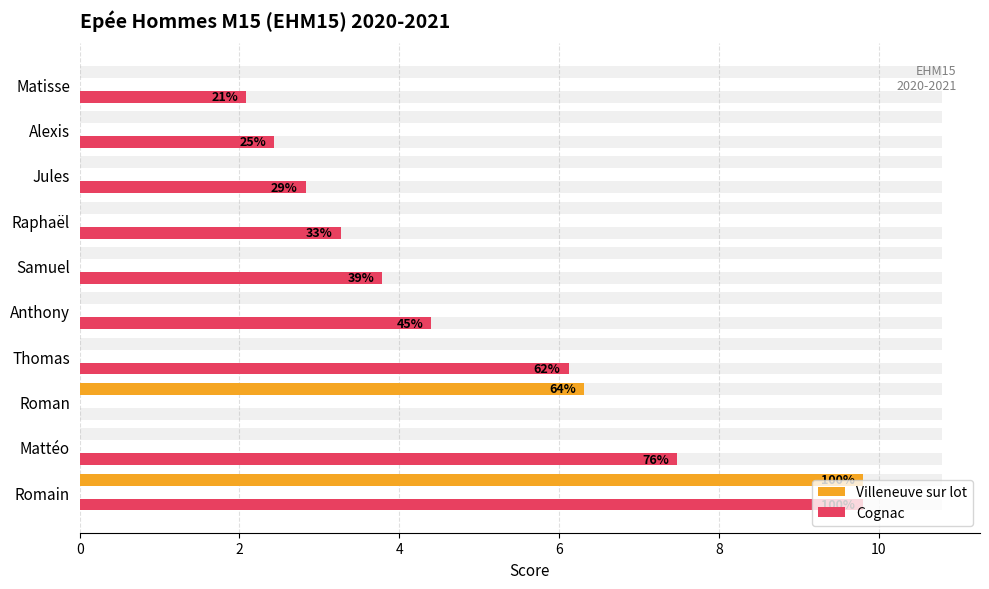

How many values in Villeneuve sur lot are above zero?

2